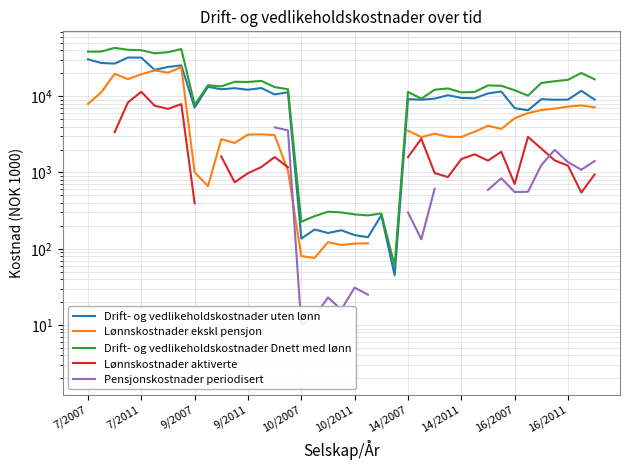

How many interior local peaks does the Lønnskostnader aktiverte series have?

7